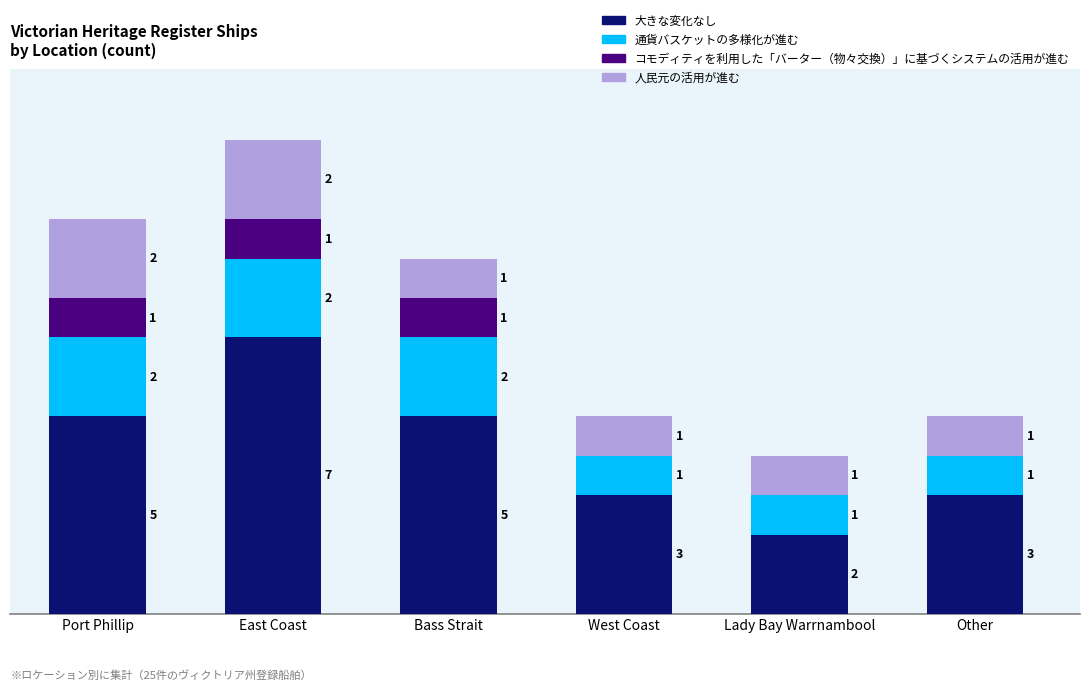

At which category is the sum across all series the highest?

East Coast